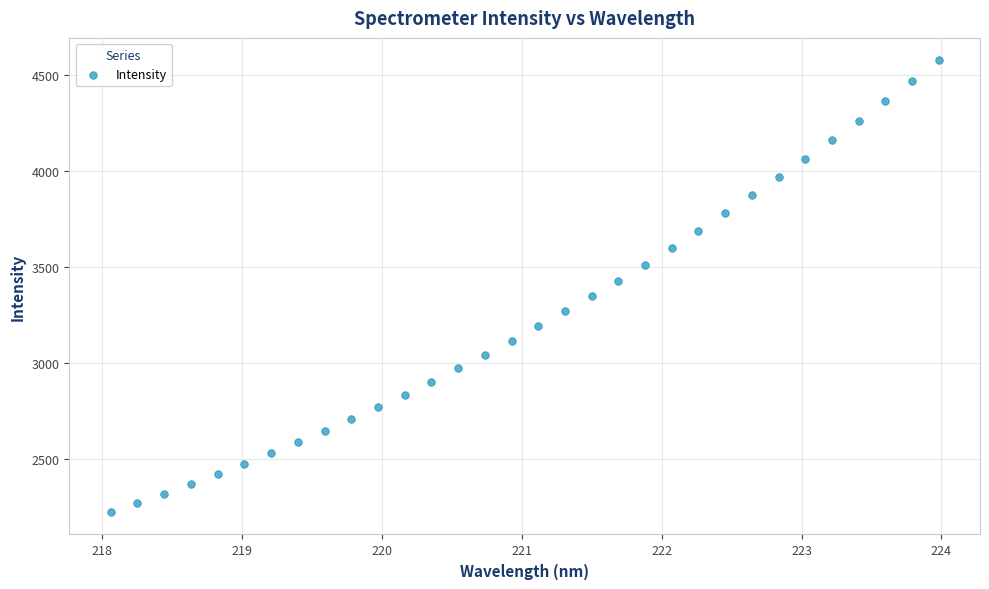

What is the range of X values (max minus min)?

5.9